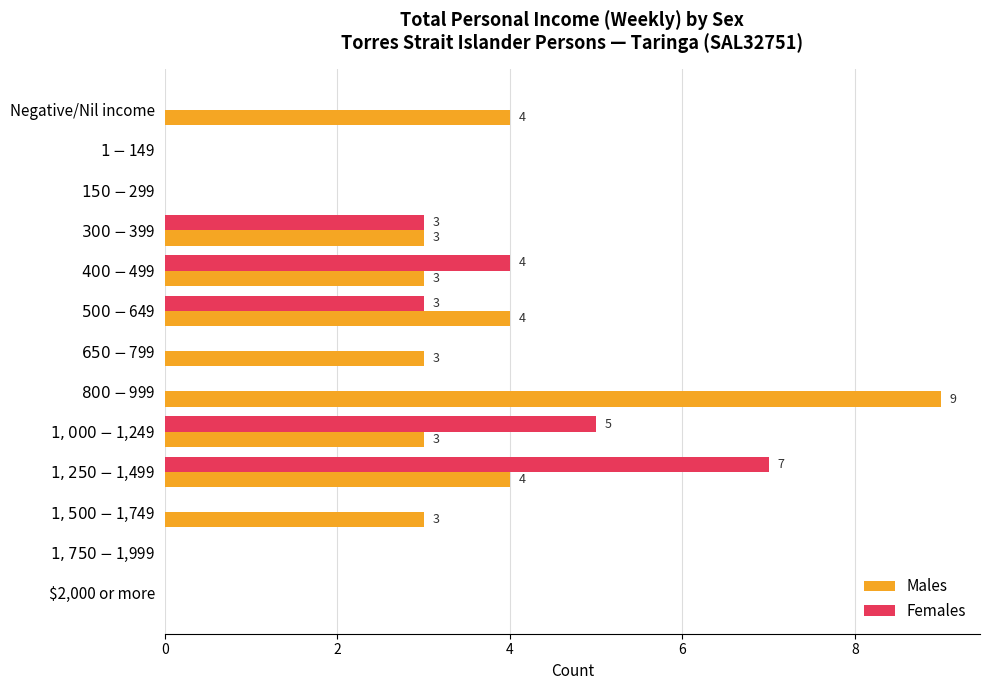

At which category is the sum across all series the highest?

$1,250-$1,499